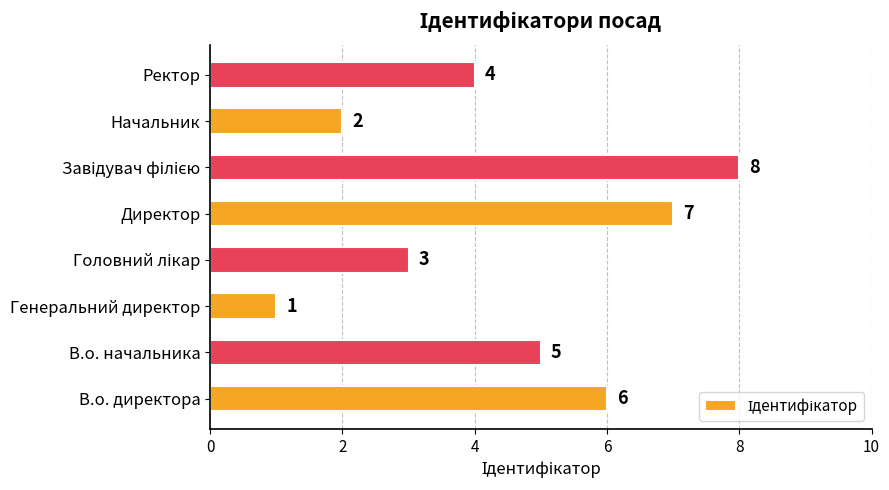

Reading bottom to top, what are all the values shown in this chart?

6	5	1	3	7	8	2	4